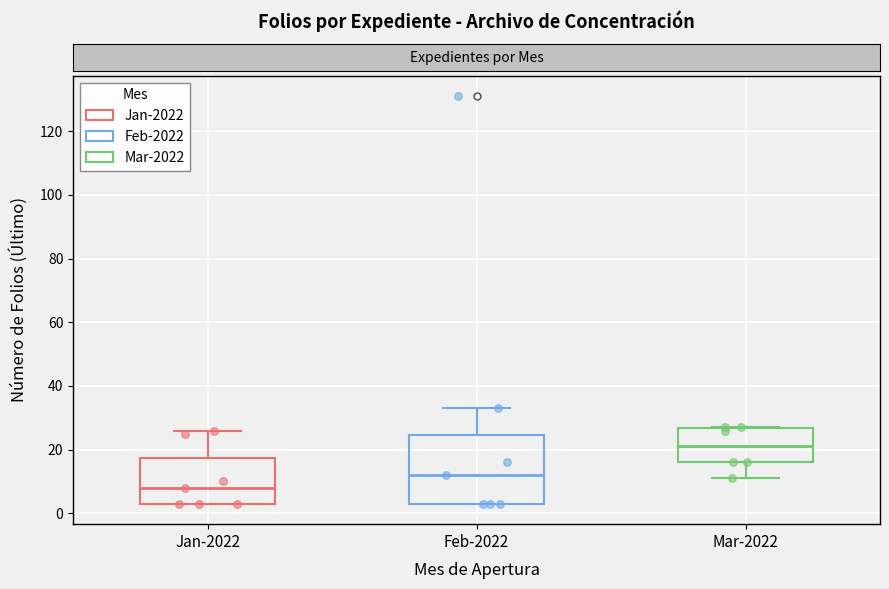

Reading left to right, read every box against the y-axis: the position of its median line, the range the box covers, and the ends of its whiskers. The values are not printed on the chart, so give them approximately, as read against the axis.

Jan-2022: median 8, box 4 to 18, whiskers 4 to 26
Feb-2022: median 12, box 4 to 24, whiskers 4 to 34
Mar-2022: median 22, box 16 to 26, whiskers 12 to 28